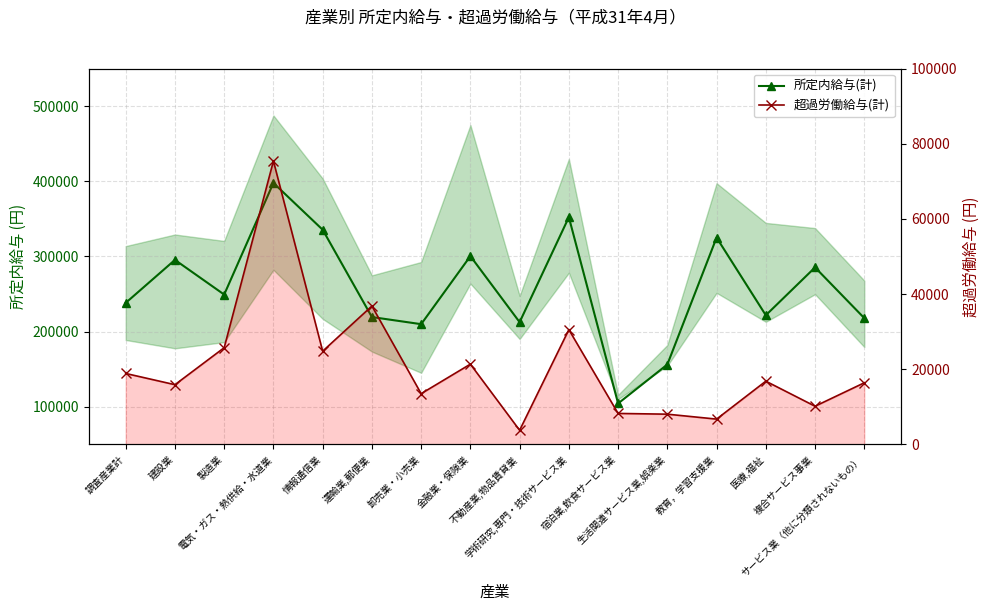

How many lines are shown in the chart?

2